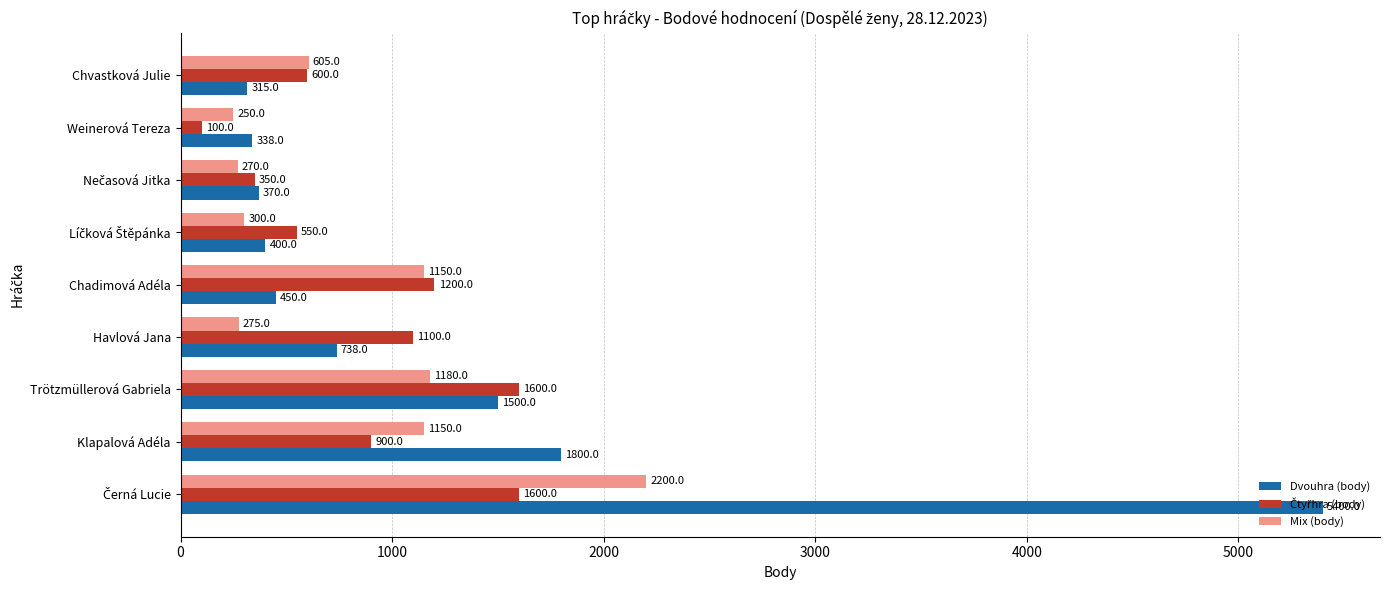

Which series has the widest spread of values?

Dvouhra (body)